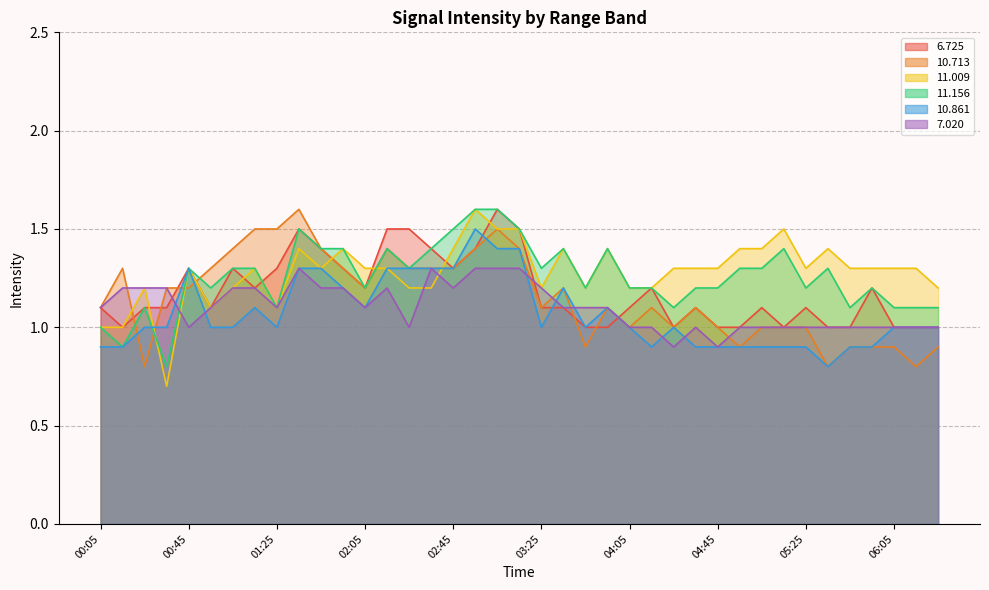

The value of  10.713 at 03:05 is 1.5. True or false?

True